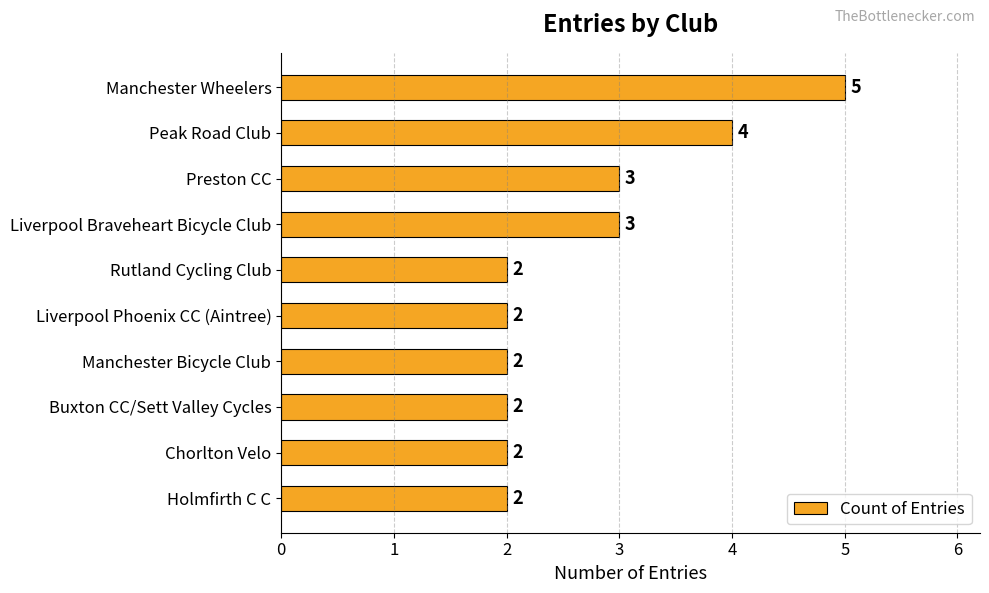

Is it true that the value at Holmfirth C C is 1?

False